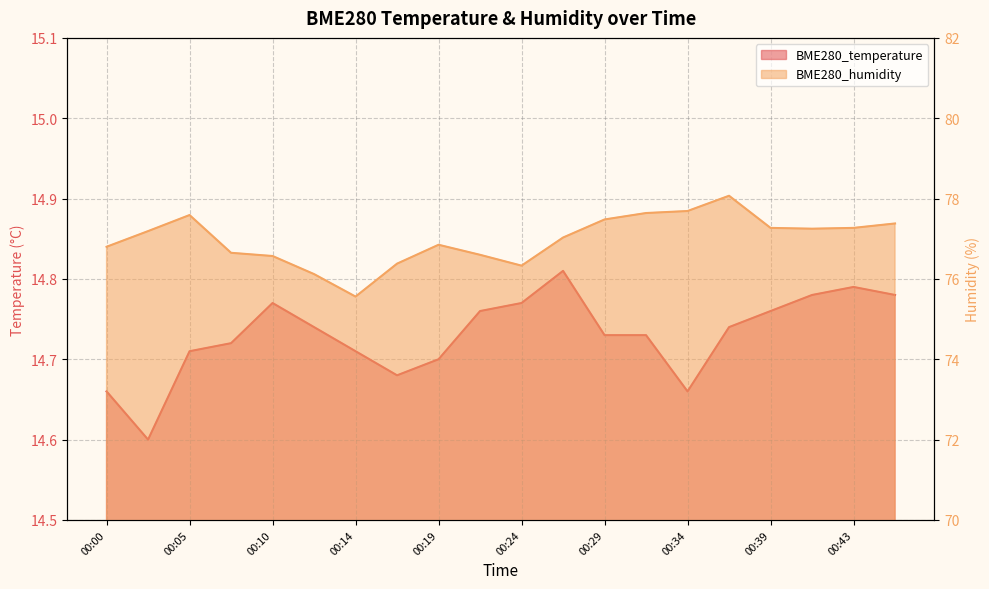

What is the value of the BME280_temperature point at the 13th from the left?

14.7